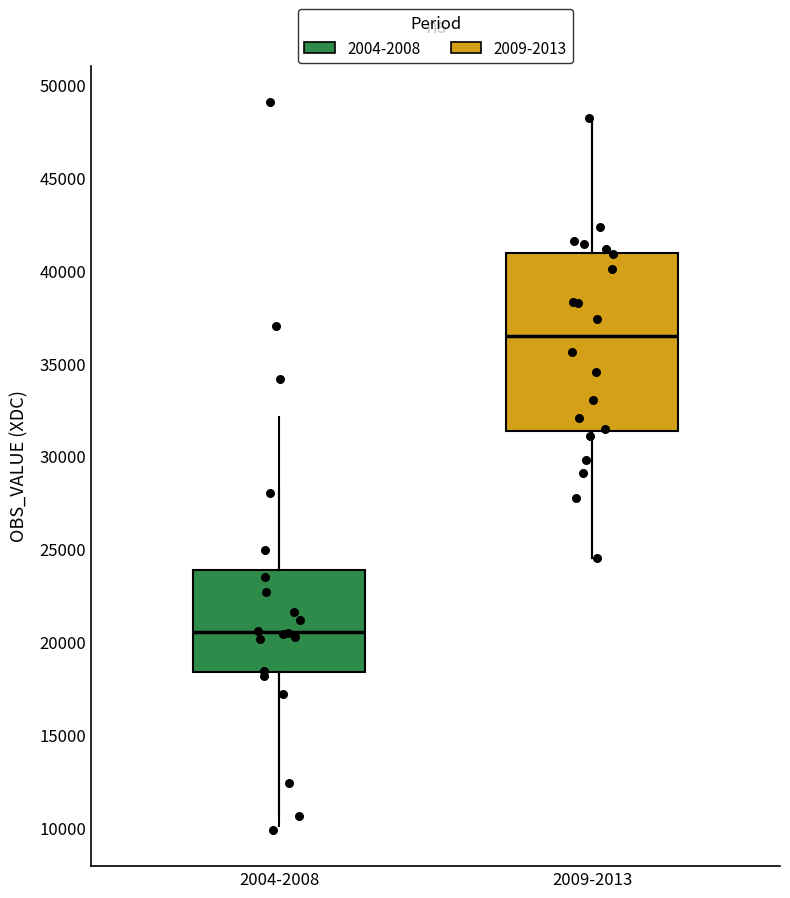

Which box has the lowest median line?

2004-2008